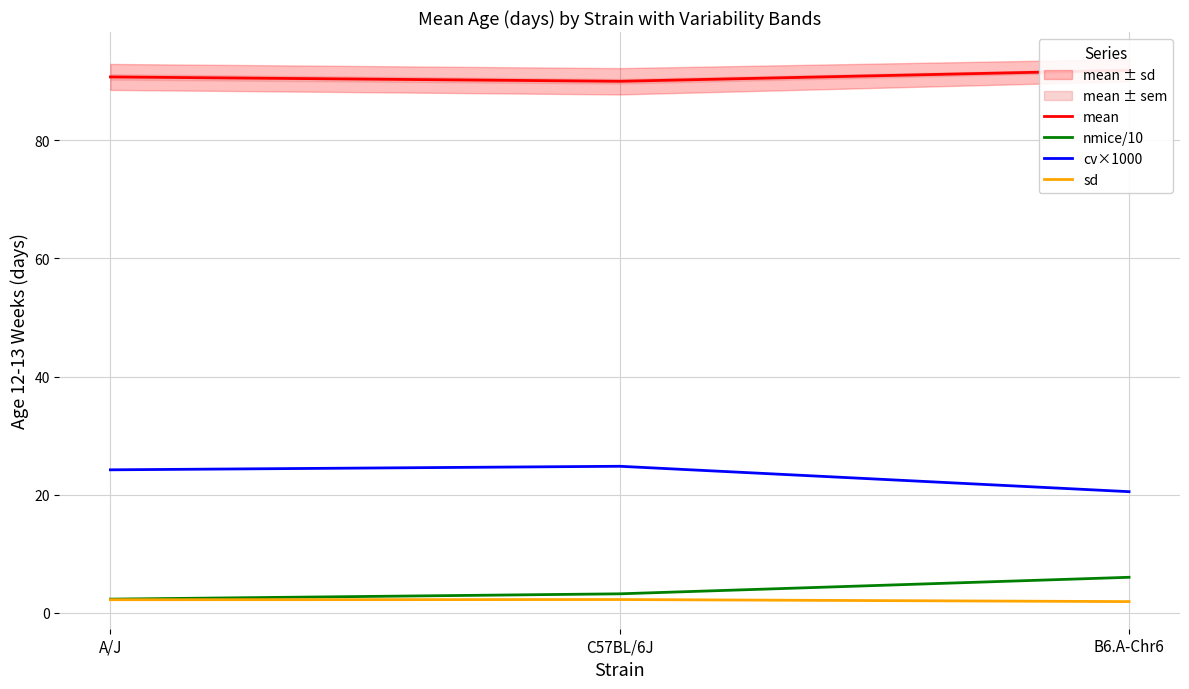

What is the maximum value for cv×1000?

24.8